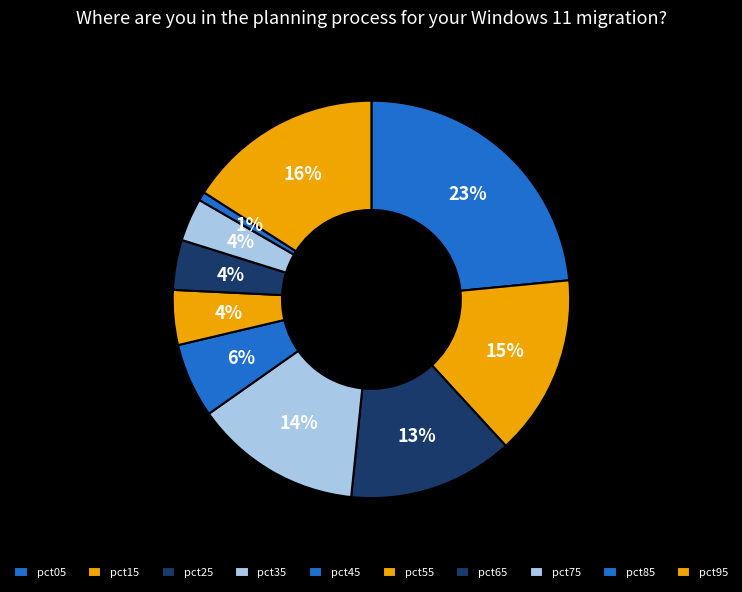

How many slices are in this pie chart?

10